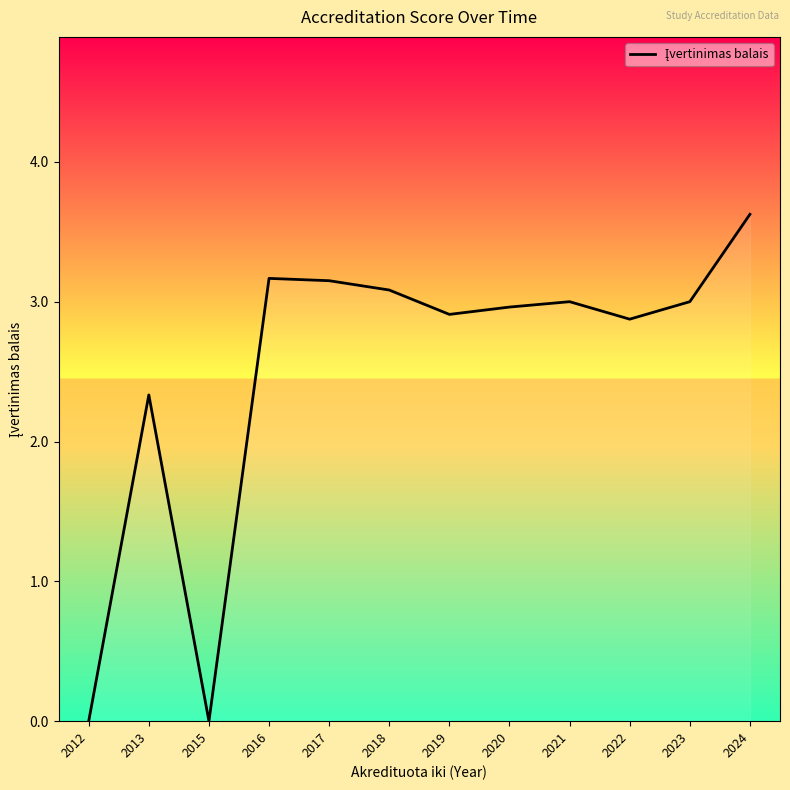

What is the maximum value shown in the chart?

3.6